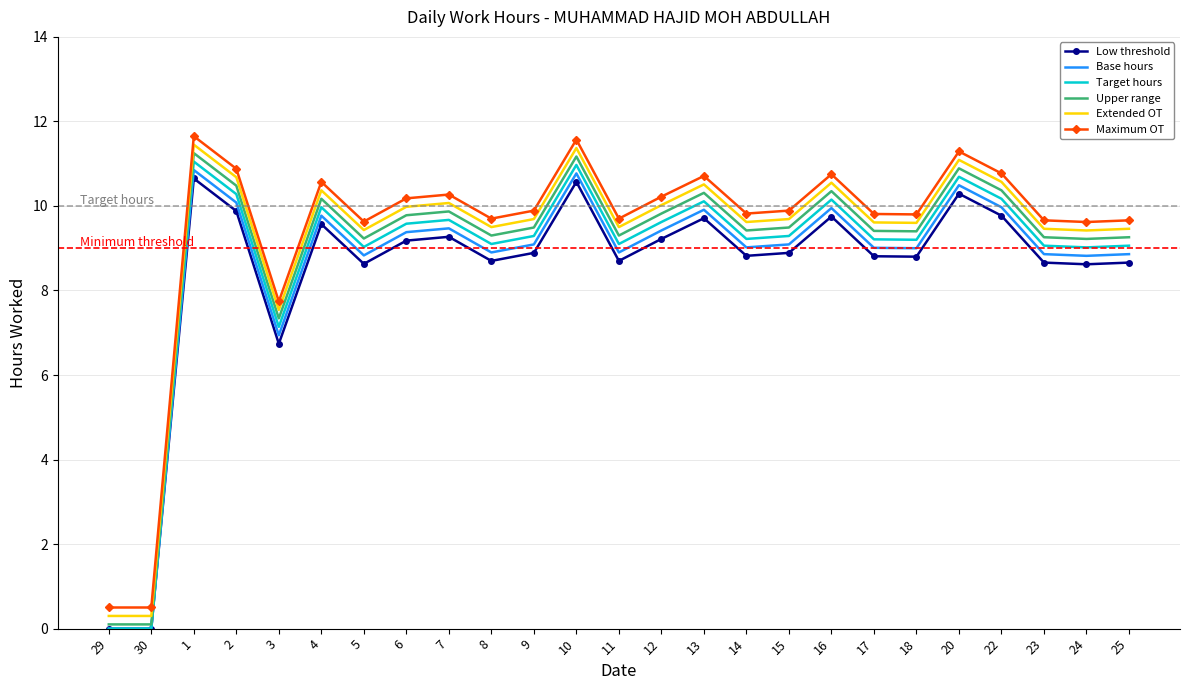

Rank the series by their average value, from lowest to highest.

Low threshold, Base hours, Target hours, Upper range, Extended OT, Maximum OT